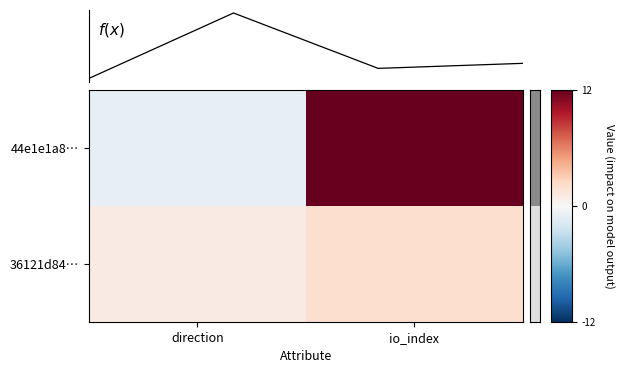

Which label corresponds to the smallest value in the chart?

direction